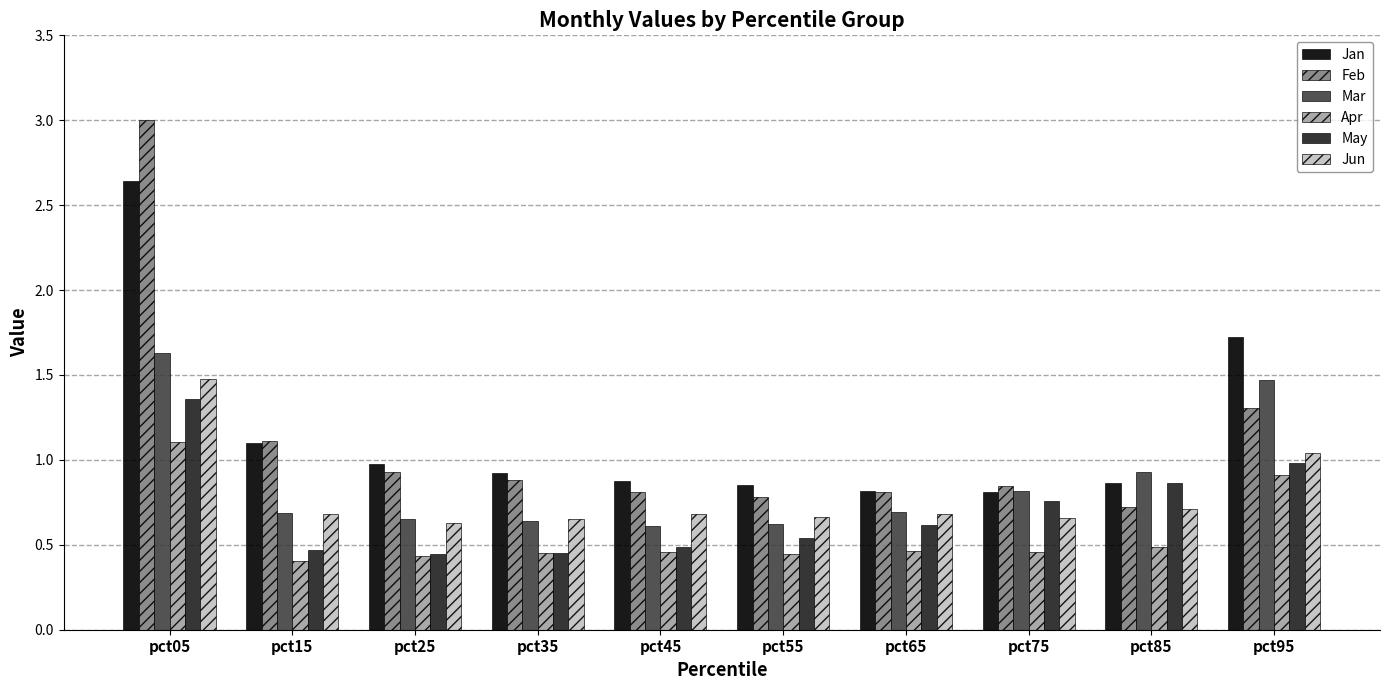

Which series has the widest spread of values?

Feb